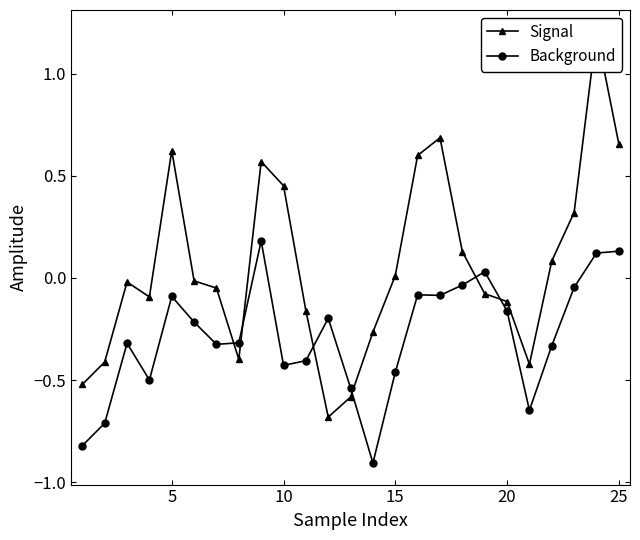

How many values in Background are above zero?

4